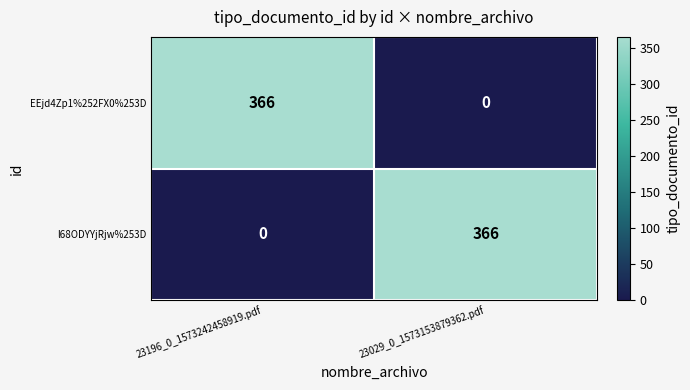

Is it true that l68ODYYjRjw%253D equals 178 at 23029_0_1573153879362.pdf?

False